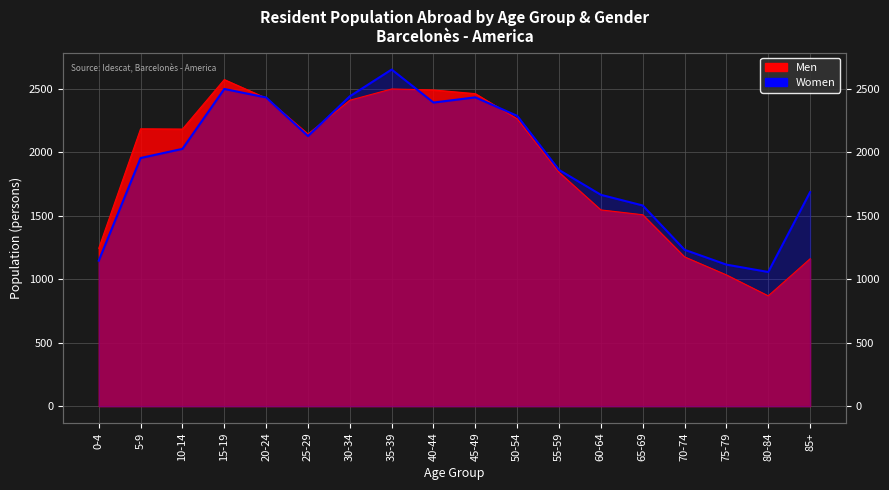

What position from the right is 40-44?

10